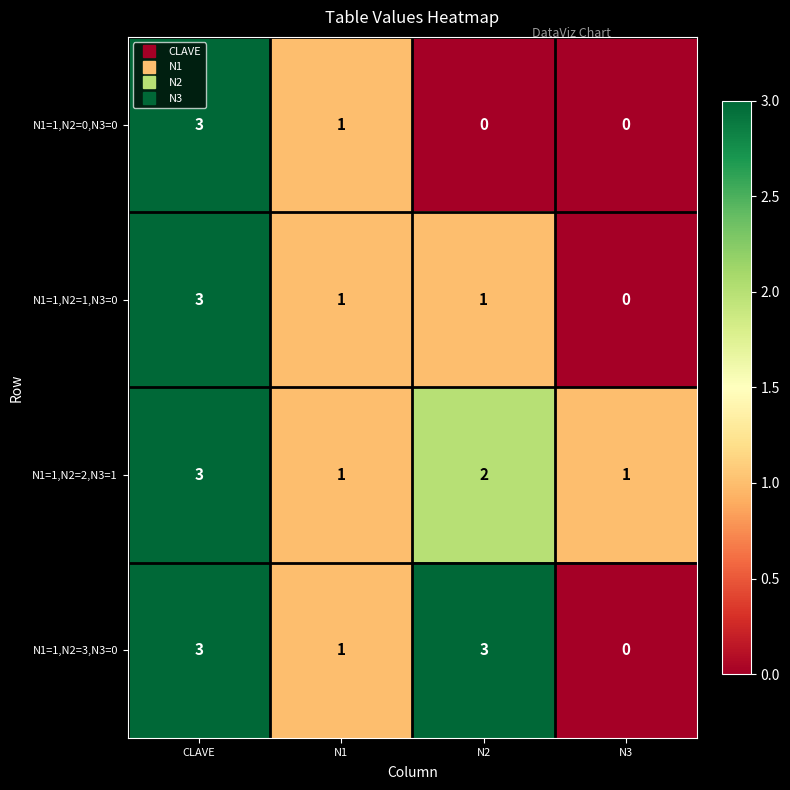

Is it true that N1=1,N2=1,N3=0 equals 1 at N2?

True